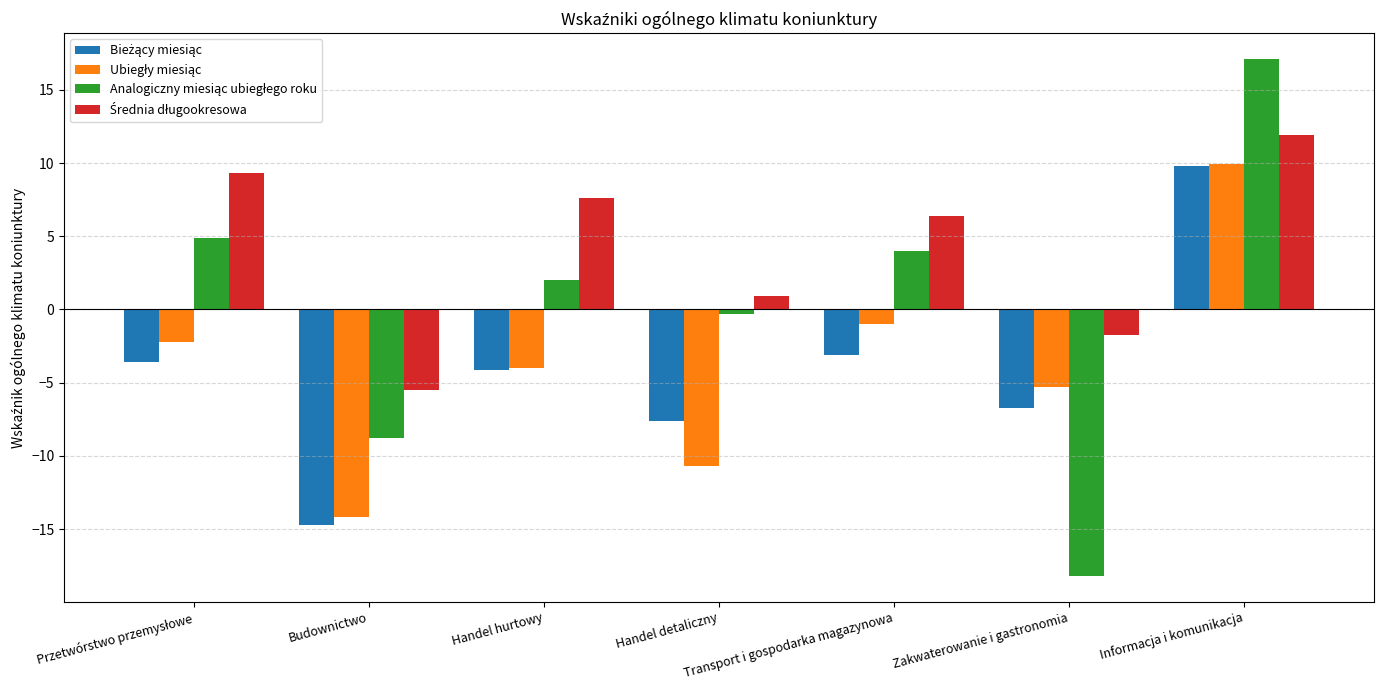

What is the minimum value shown in the chart?

-18.2